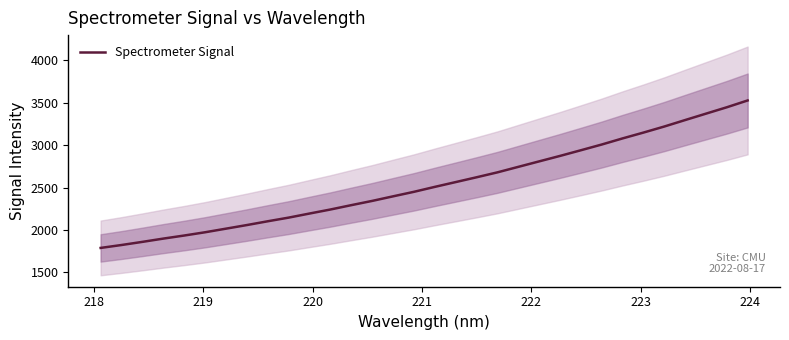

What is the maximum value for Spectrometer Signal?

3524.3